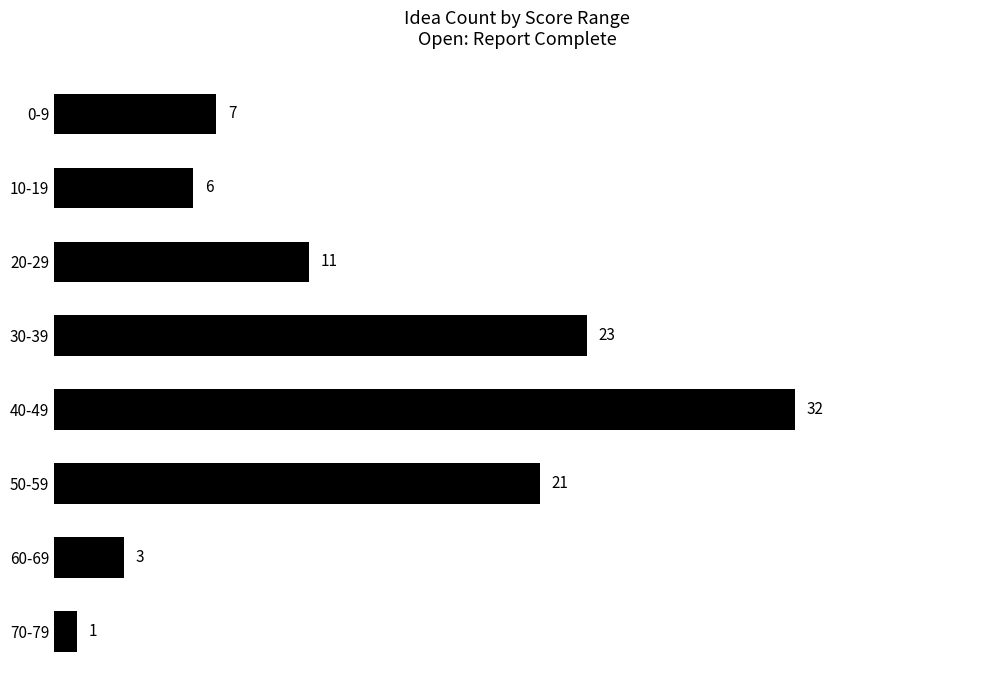

What is the minimum value shown in the chart?

1